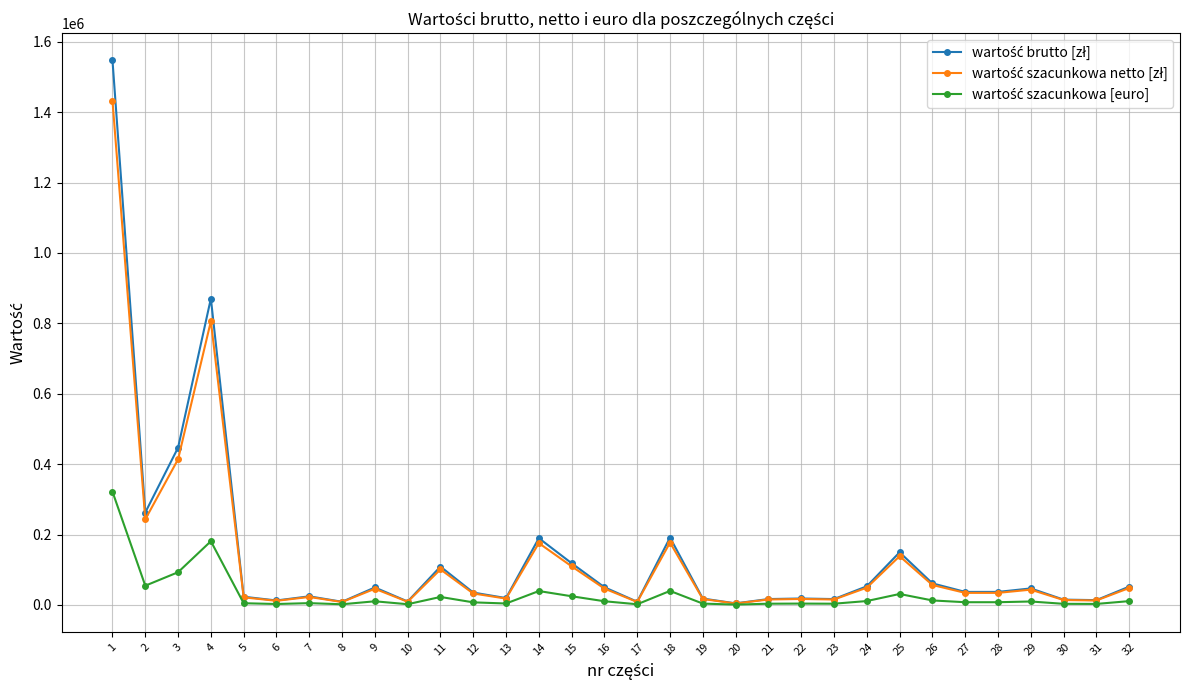

At which category does the chart reach its peak across all series?

1